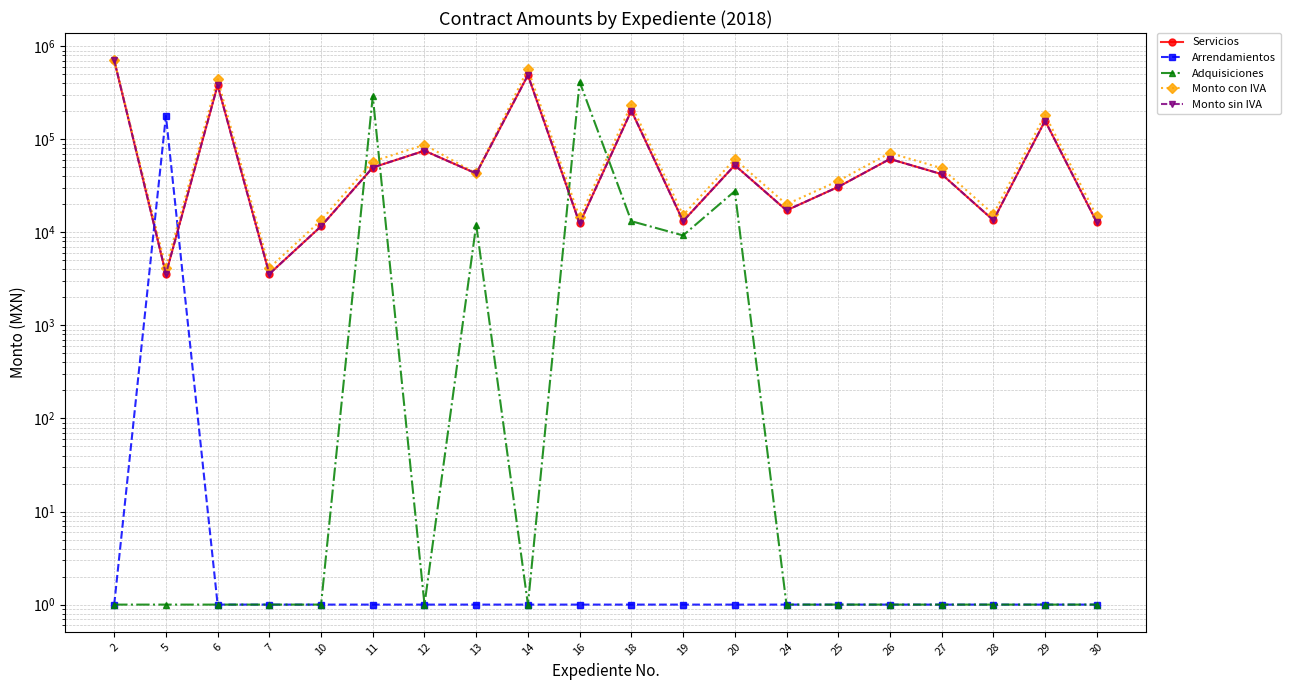

What is the sum of the Adquisiciones values at 12 and 24?

2.0